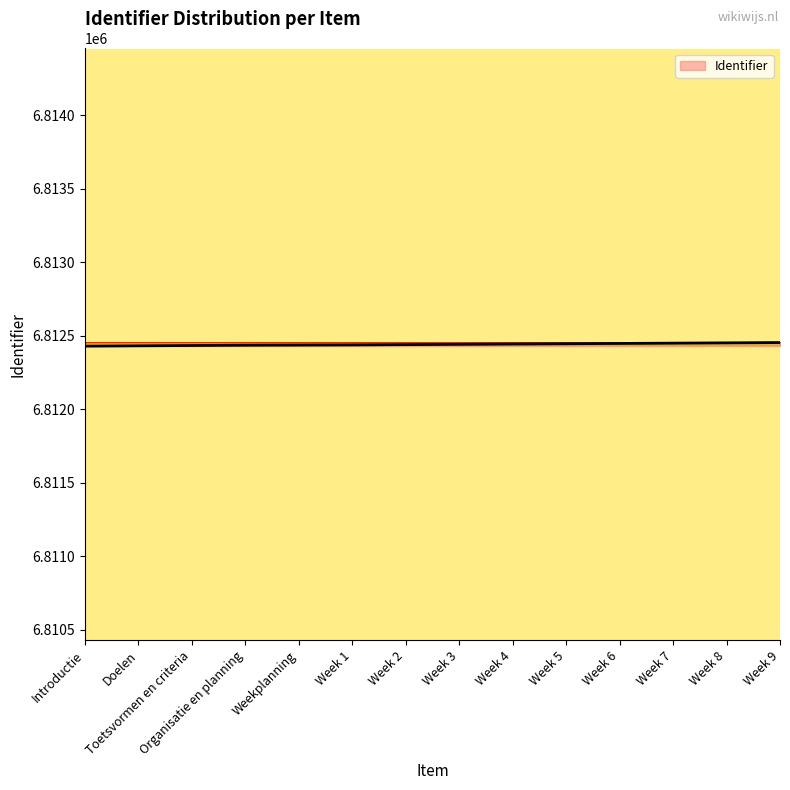

What is the greatest value displayed?

6812453